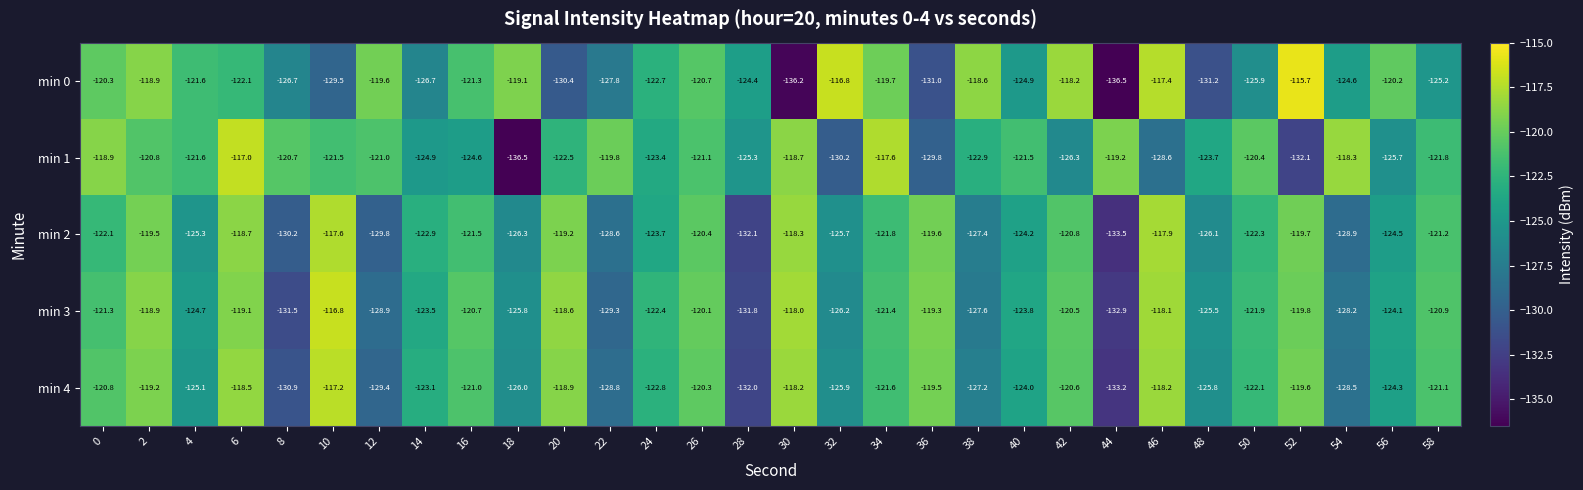

Which series has the largest total across all categories?

min 1